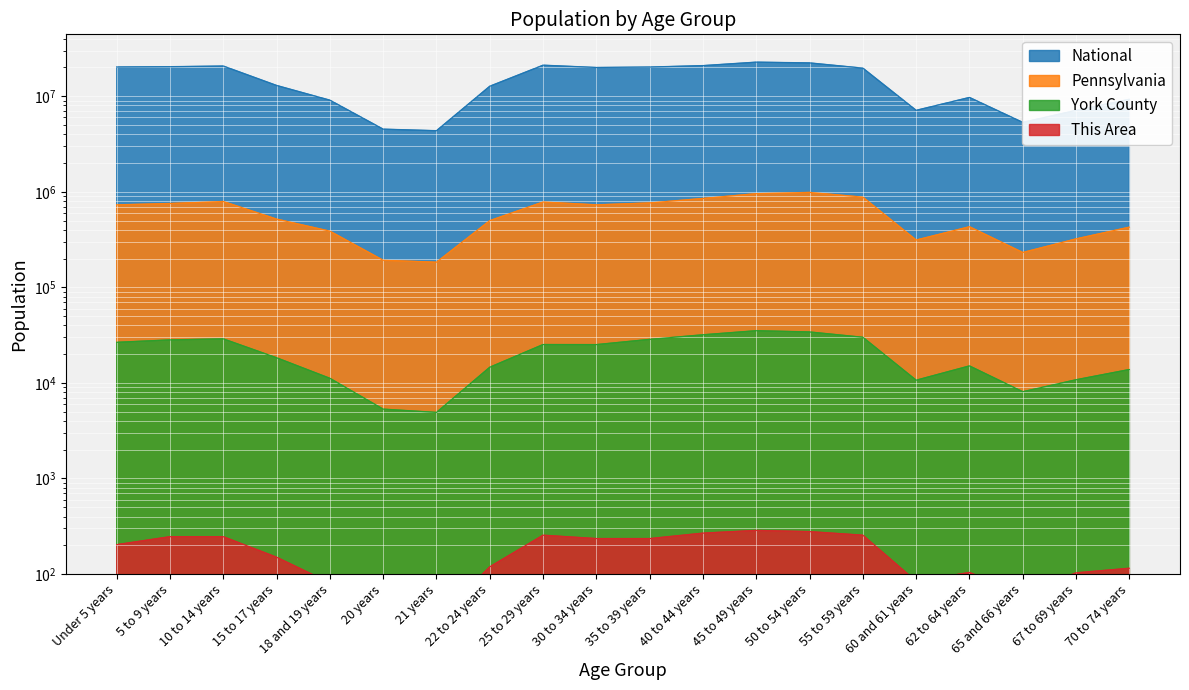

List the labels in order of York County value, smallest first.

21 years, 20 years, 65 and 66 years, 60 and 61 years, 67 to 69 years, 18 and 19 years, 70 to 74 years, 22 to 24 years, 62 to 64 years, 15 to 17 years, 30 to 34 years, 25 to 29 years, Under 5 years, 5 to 9 years, 35 to 39 years, 10 to 14 years, 55 to 59 years, 40 to 44 years, 50 to 54 years, 45 to 49 years